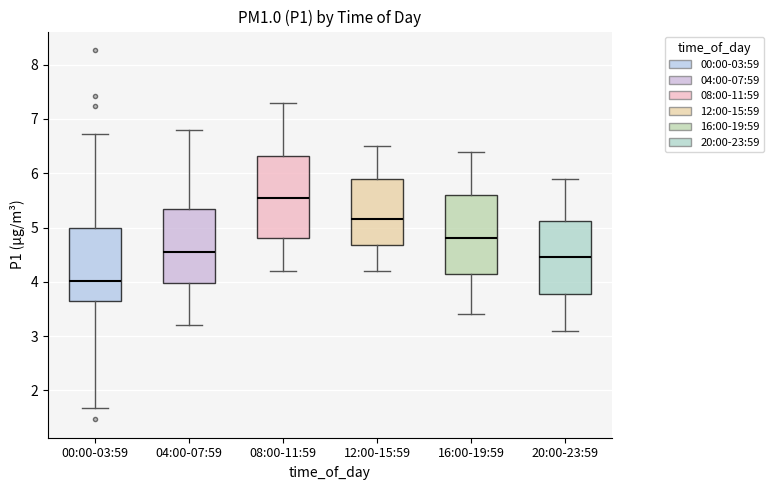

Where does the upper whisker of the box for 12:00-15:59 end on the y-axis? The values are not printed on the chart, so give them approximately, as read against the axis.

6.5